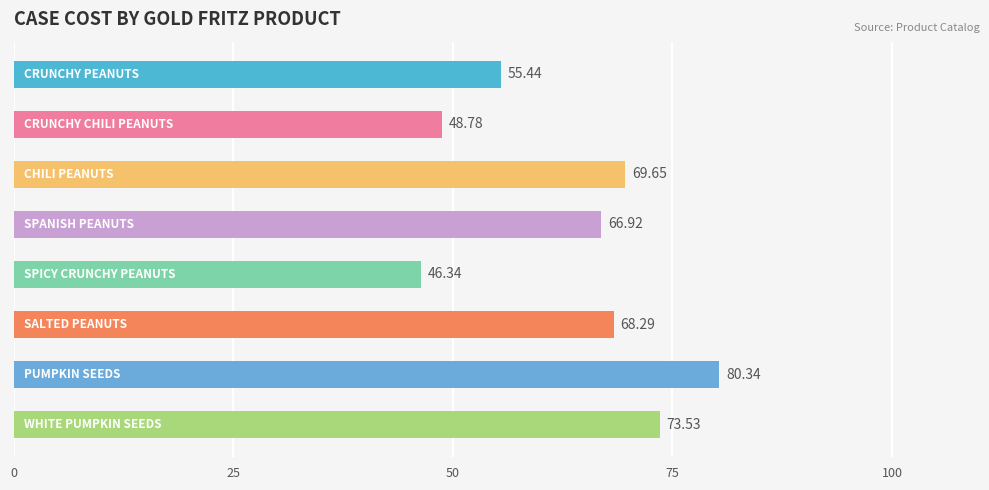

What is the average value?

63.7